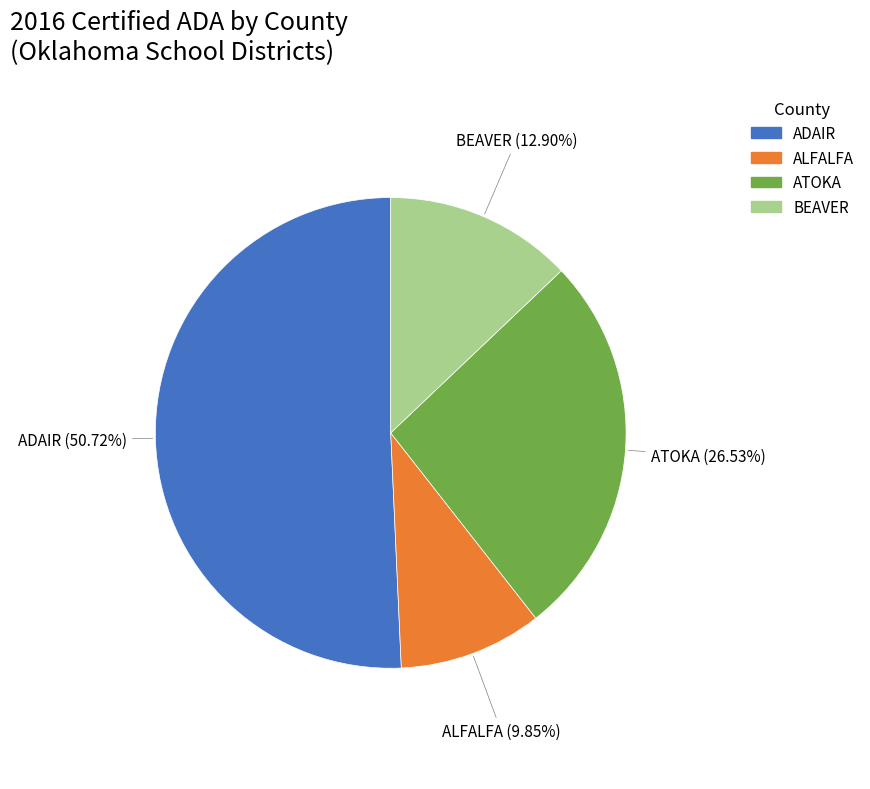

Is there any slice that represents more than half of the pie?

Yes